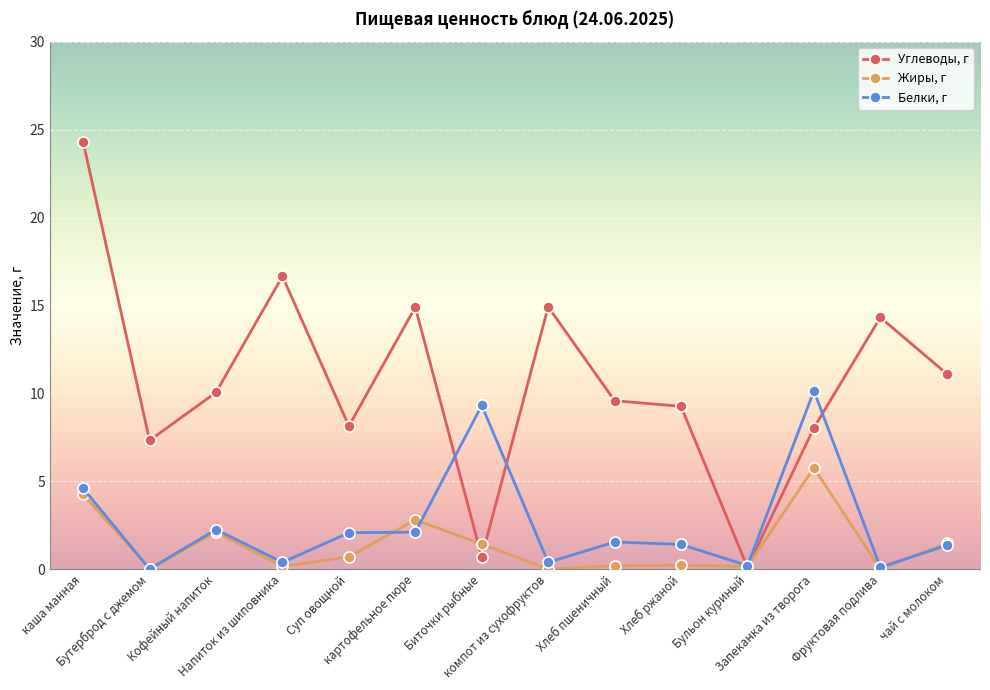

What is the difference between the highest and lowest values at Суп овощной?

7.4